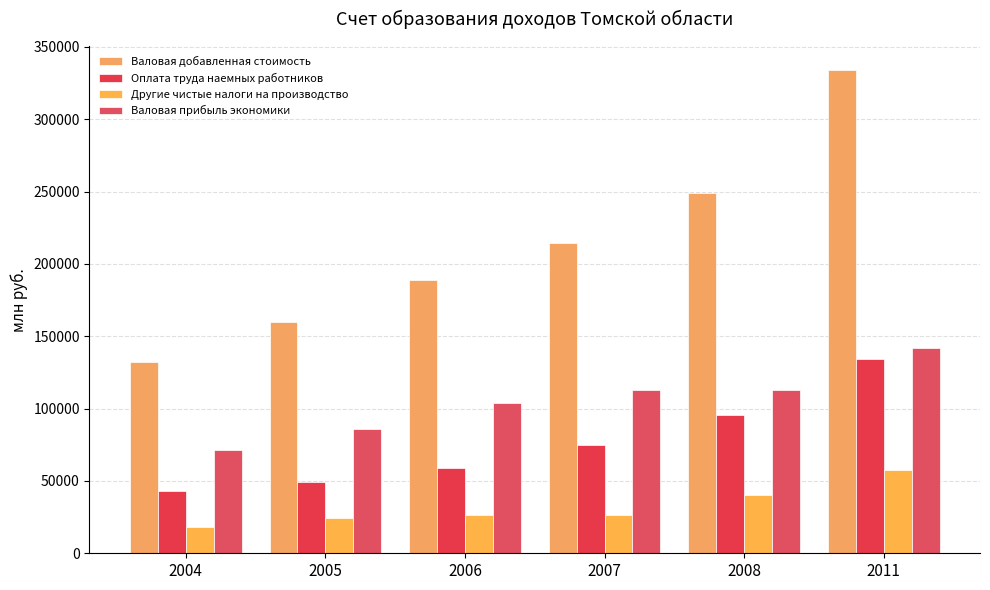

Between 2004 and 2006, which series saw the biggest shift?

Валовая добавленная стоимость